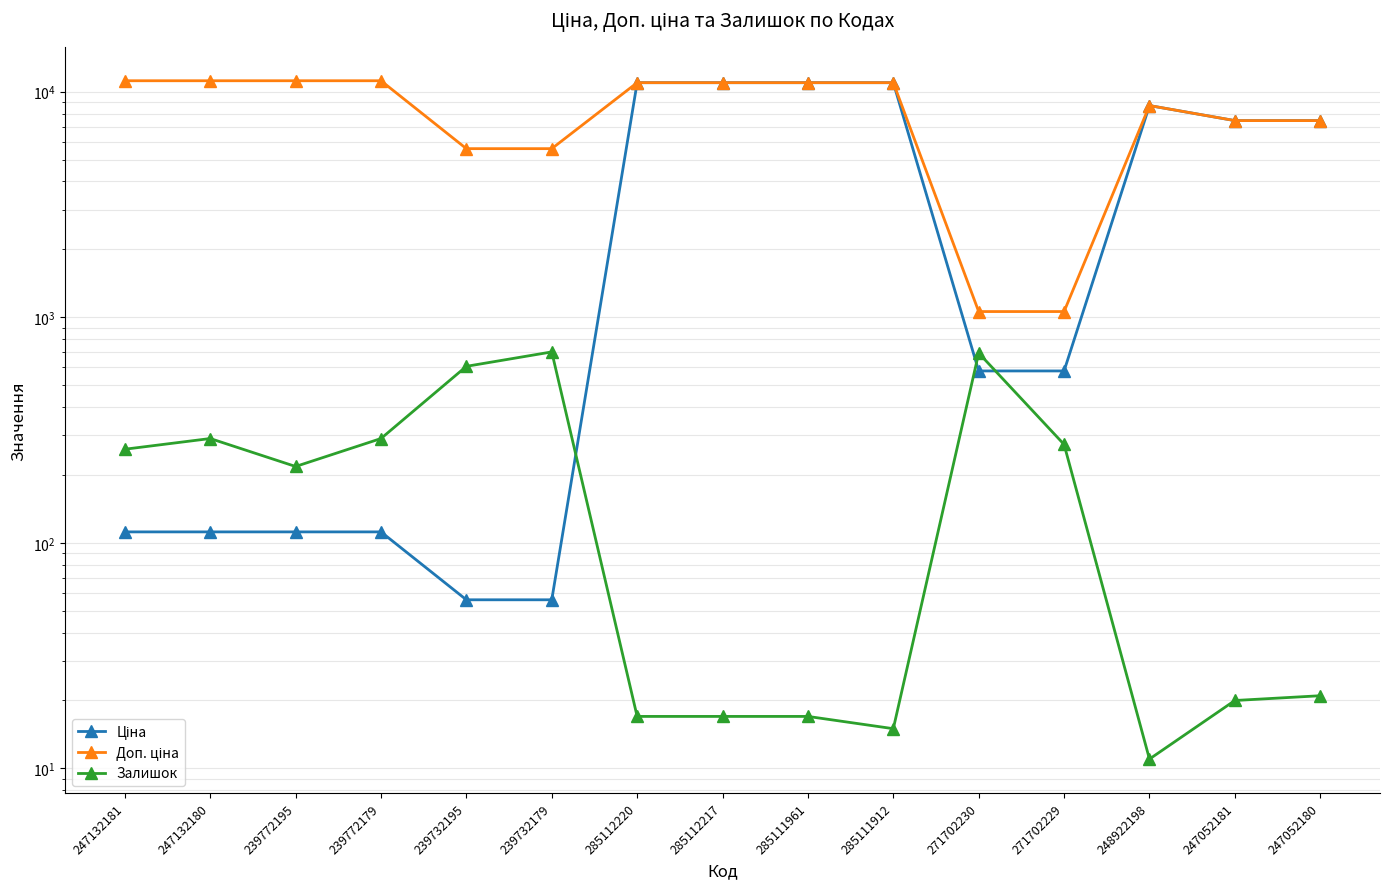

Which series has the widest spread of values?

Ціна